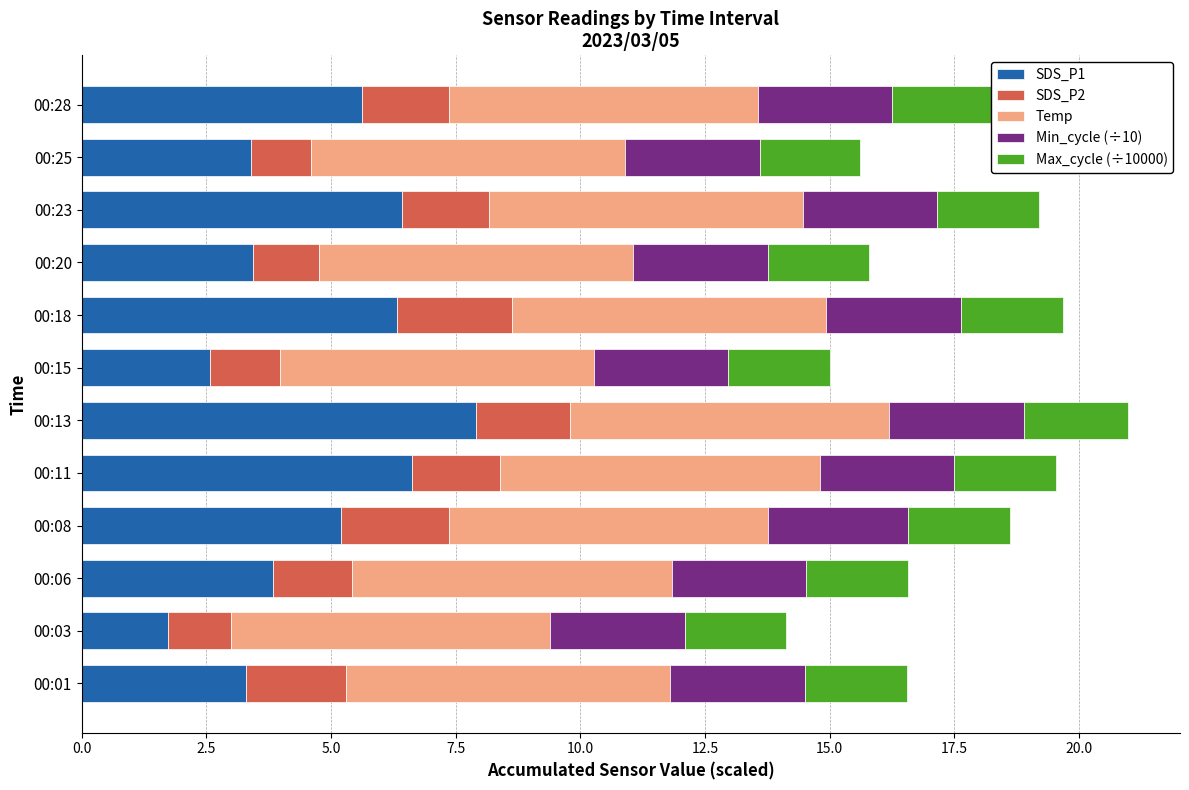

What is the difference between the SDS_P1 values at 00:25 and 00:15?

0.8